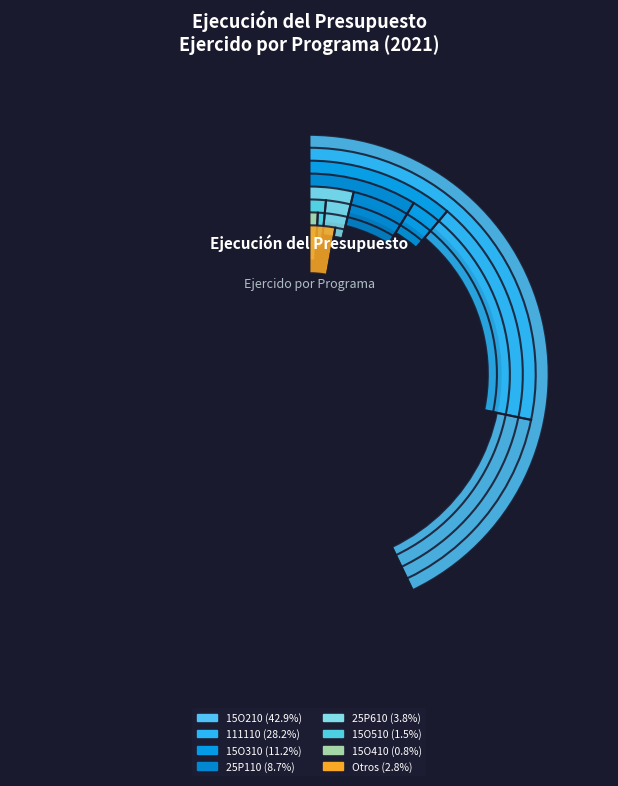

What percentage is the 15OB10 slice, to the nearest percent?

1%